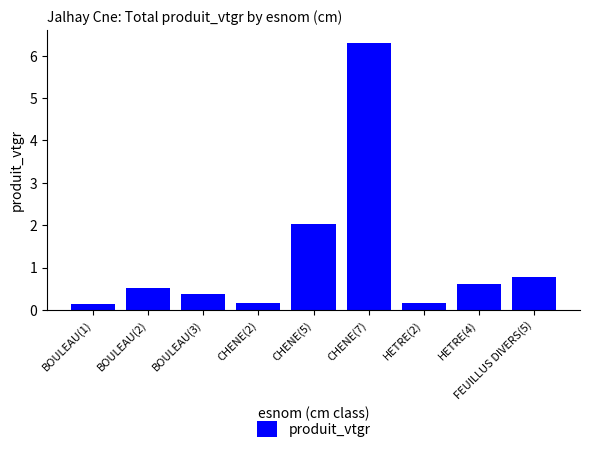

Count the number of data series in this chart.

1